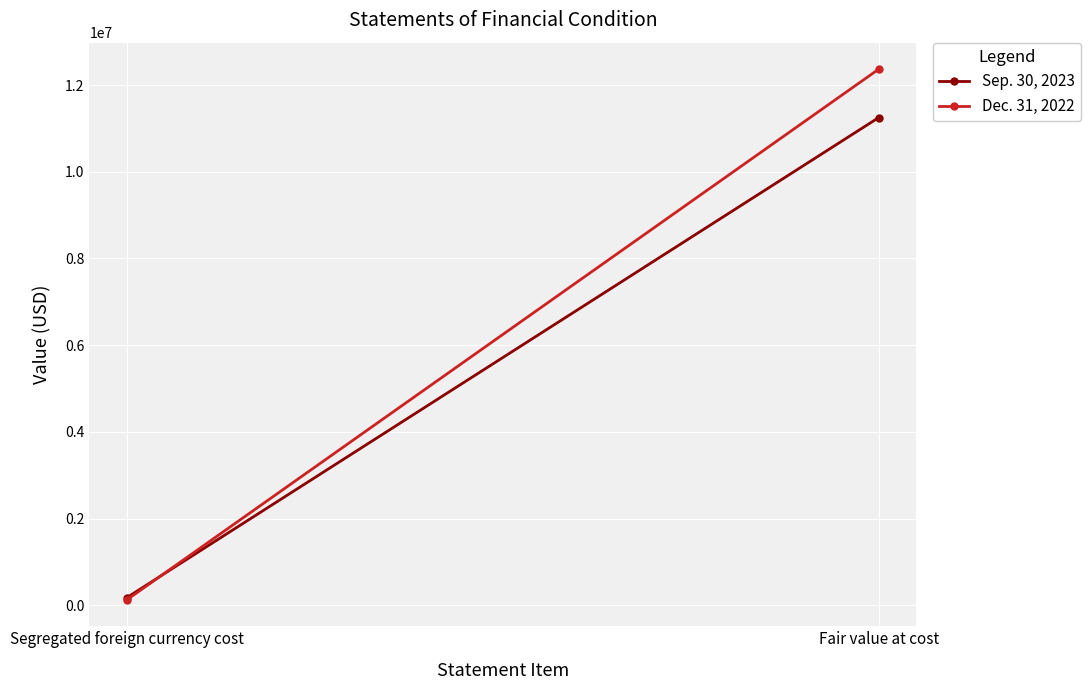

The value of Sep. 30, 2023 at Segregated foreign currency cost is 177977. True or false?

True